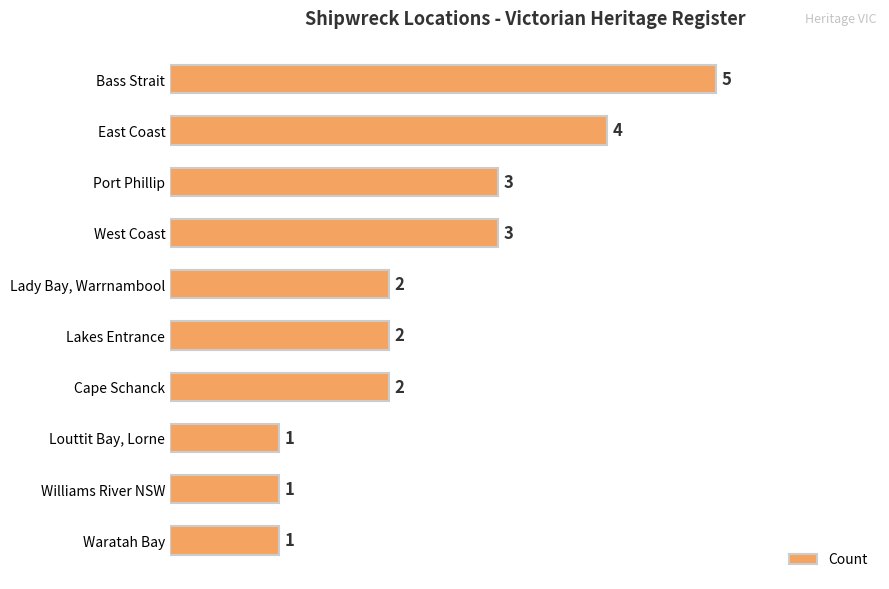

What is the difference between the maximum and second lowest values?

4